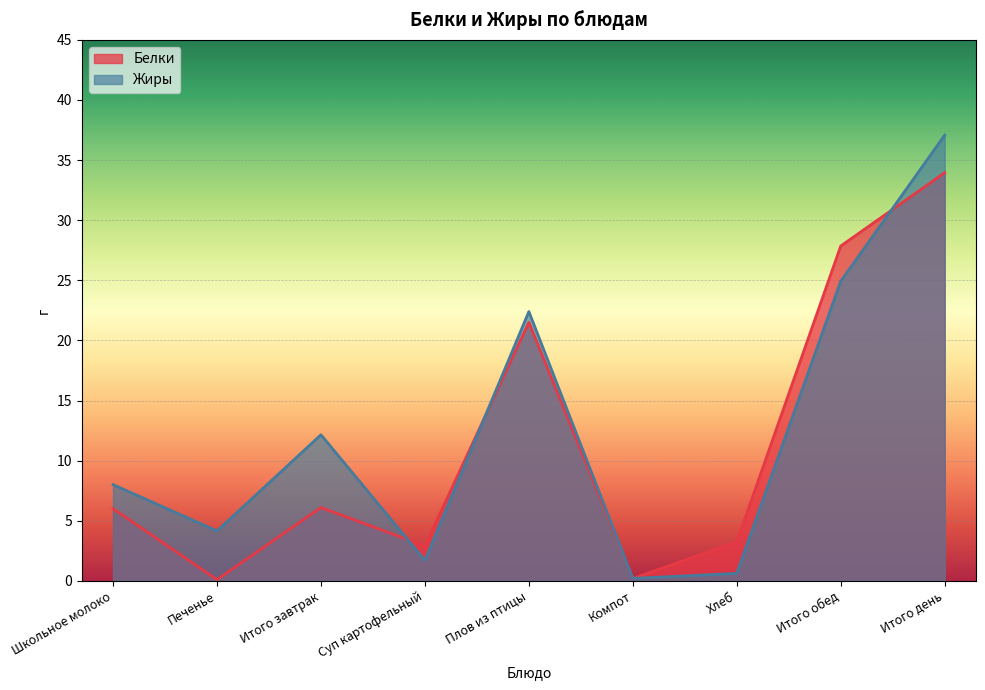

What is the average value of the Жиры series?

12.4